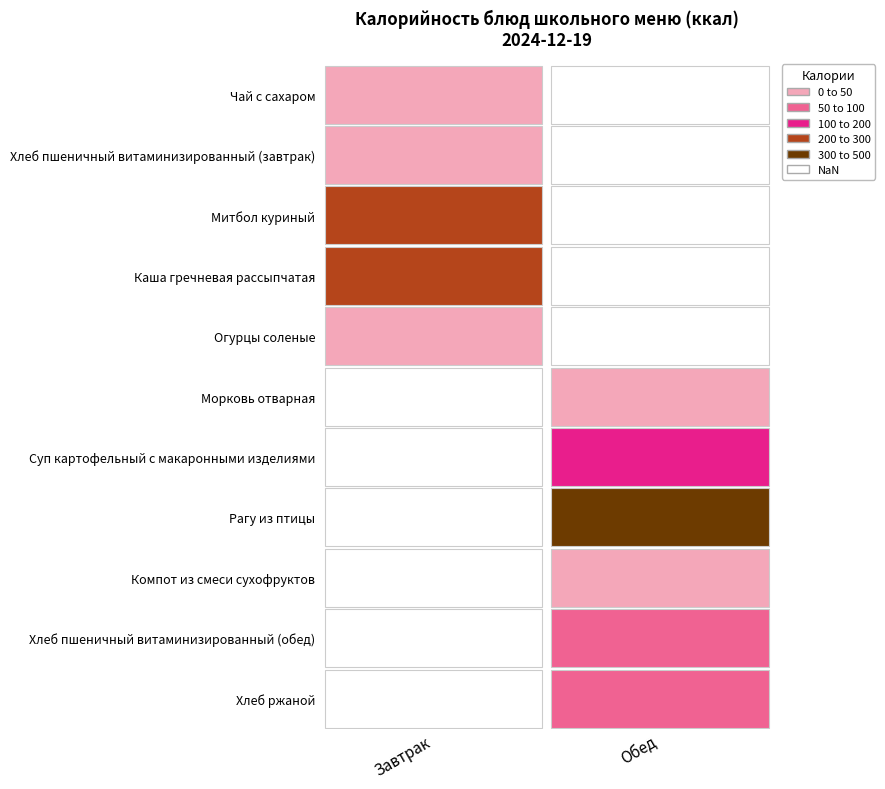

Which series changed the most between Каша гречневая рассыпчатая and Огурцы соленые?

Завтрак